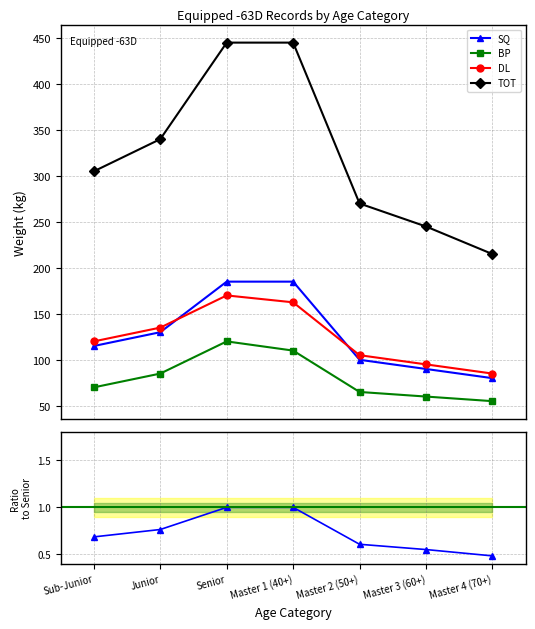

What is the label of the 6th point from the right?

Junior